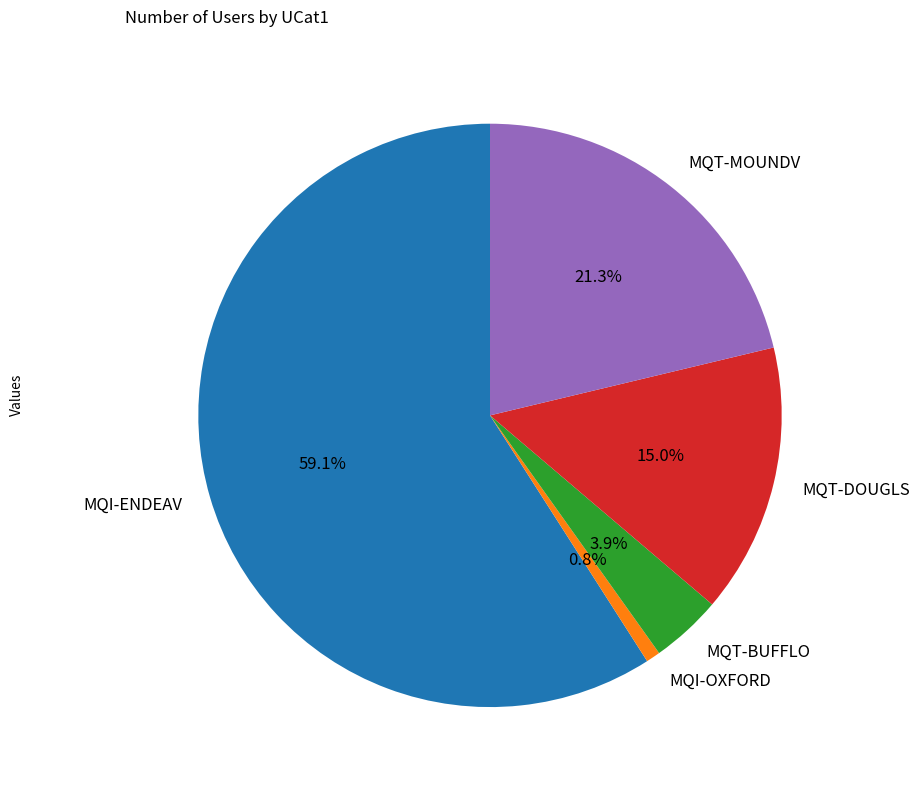

Is it true that MQI-ENDEAV is 65% of the pie?

False